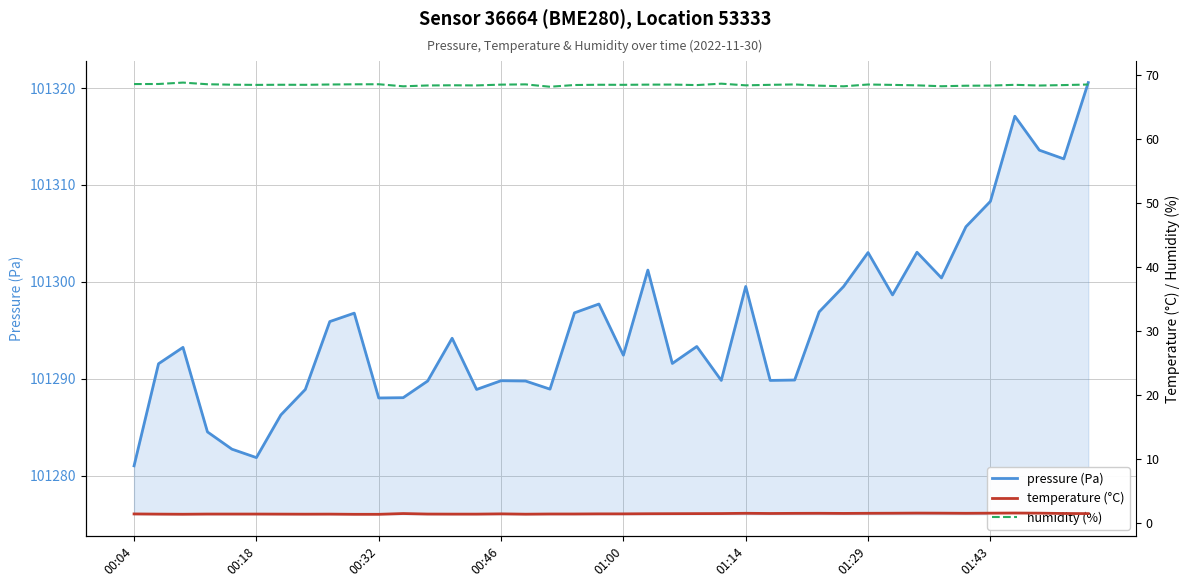

True or false: temperature (°C) and pressure (Pa) intersect in this chart.

False